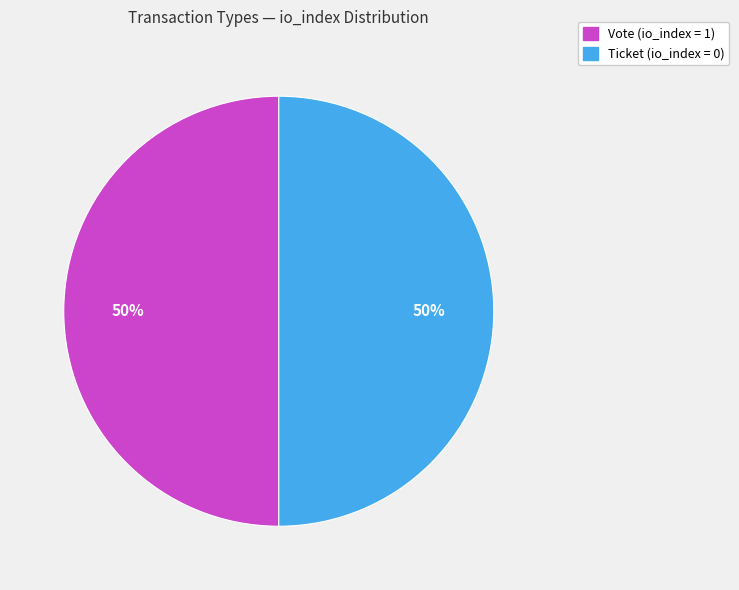

To the nearest percent, what is the average slice percentage?

50%